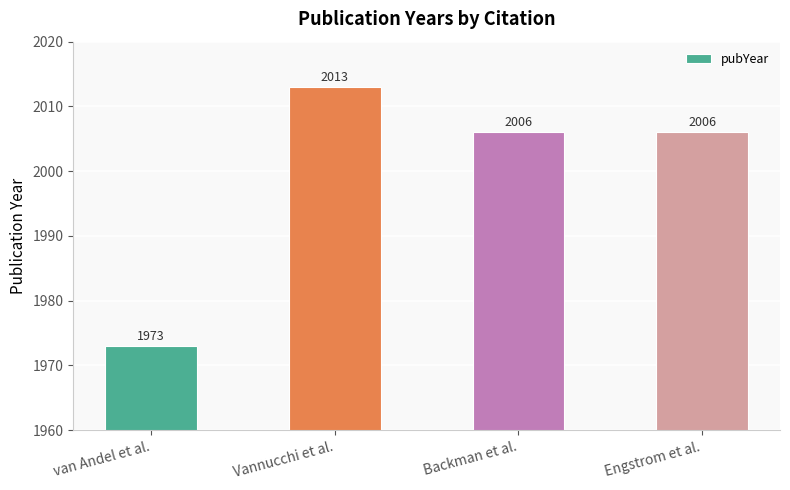

Which label corresponds to the smallest value in the chart?

van Andel et al.